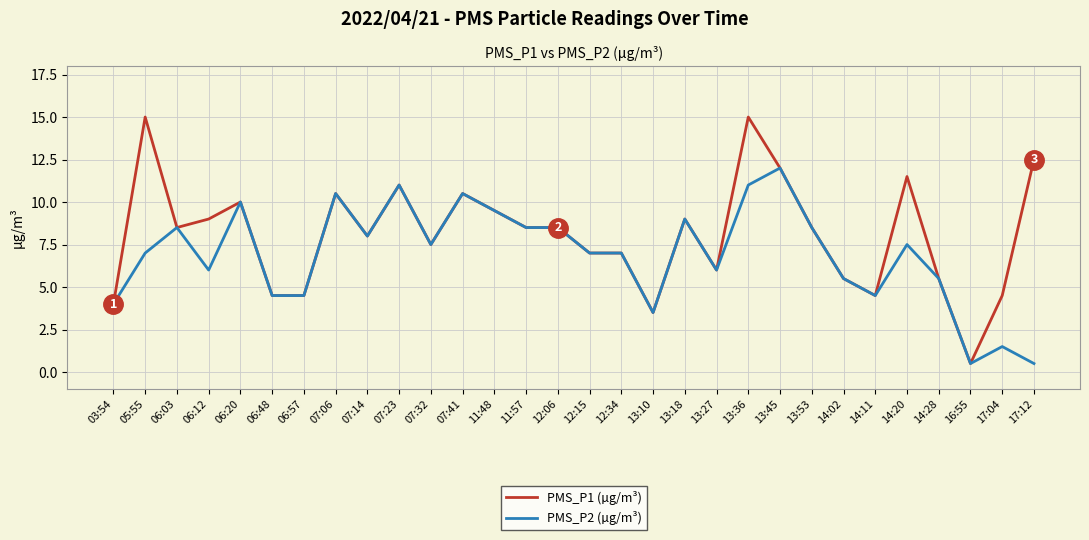

List the series in order of their overall mean, lowest first.

PMS_P2 (µg/m³), PMS_P1 (µg/m³)